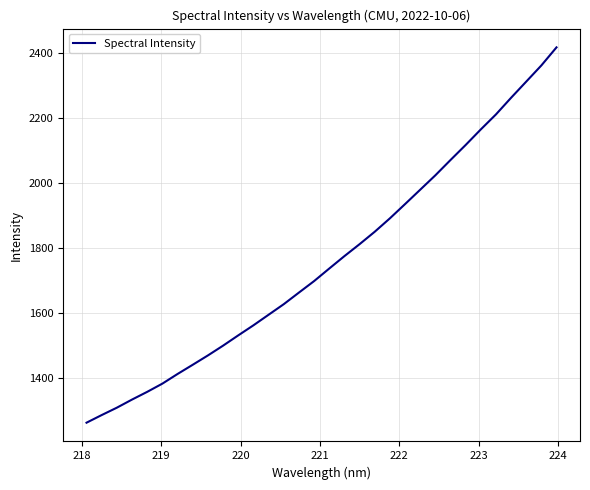

What is the difference between the maximum and minimum values?

1157.6